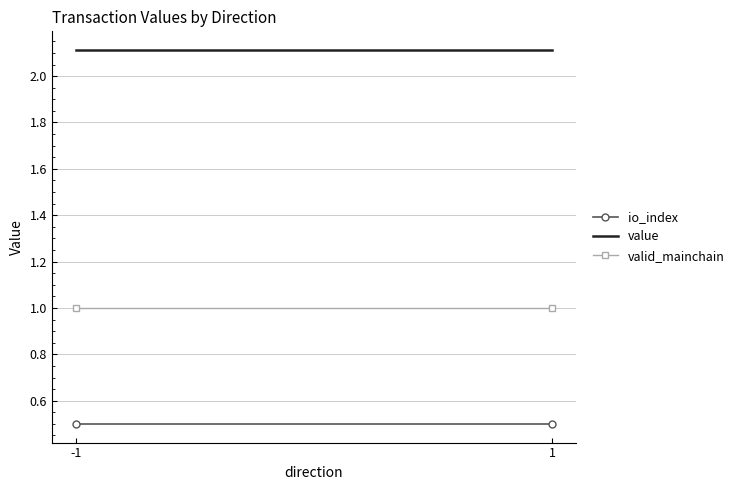

What is the value of the io_index point at the 1st from the left?

0.5